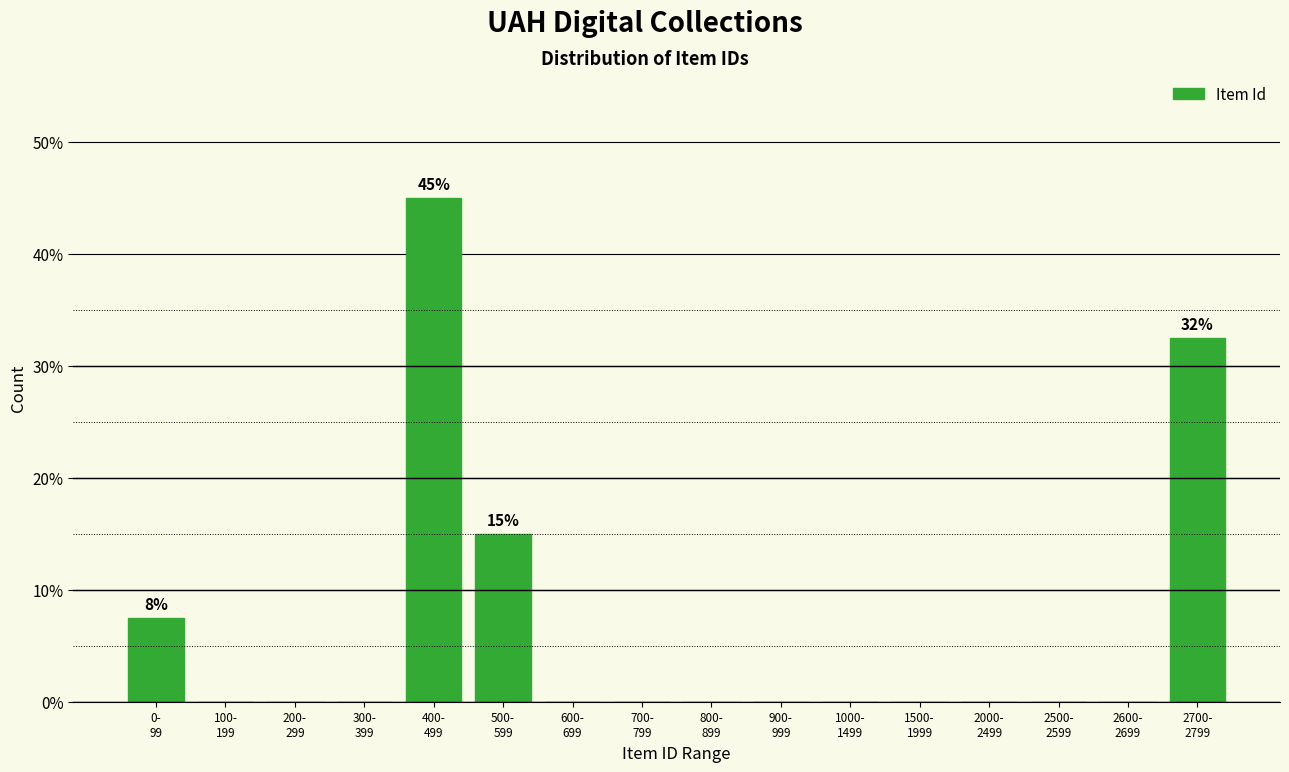

What is the maximum value shown in the chart?

45.0